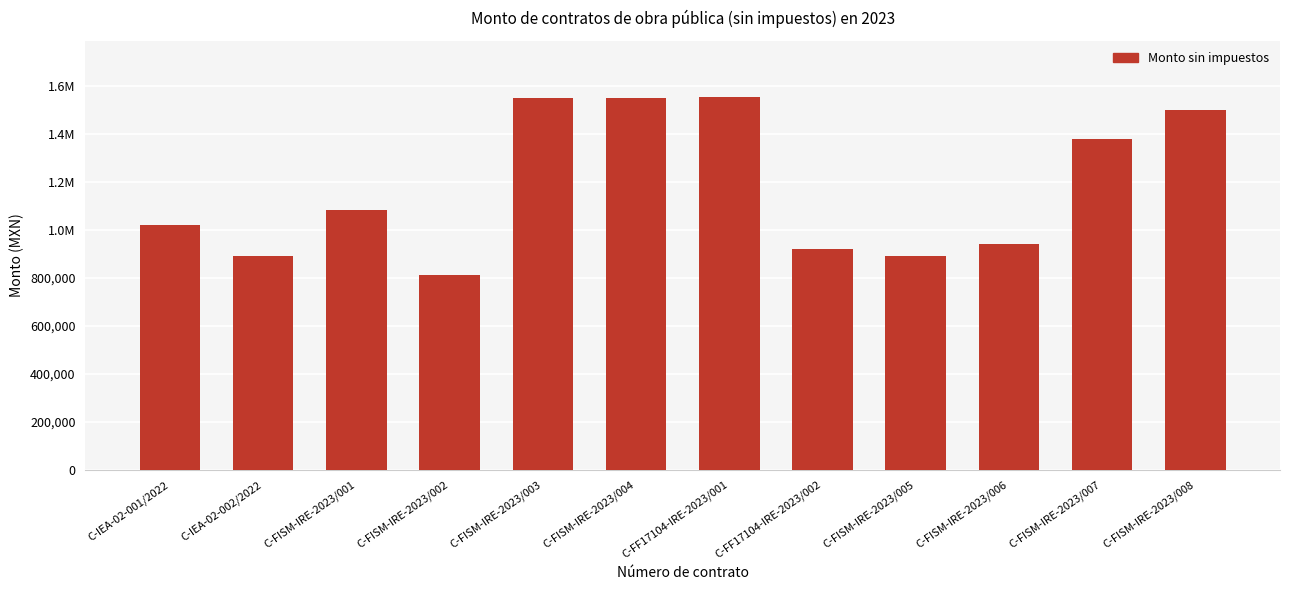

Between C-FISM-IRE-2023/001 and C-FISM-IRE-2023/007, which is larger?

C-FISM-IRE-2023/007